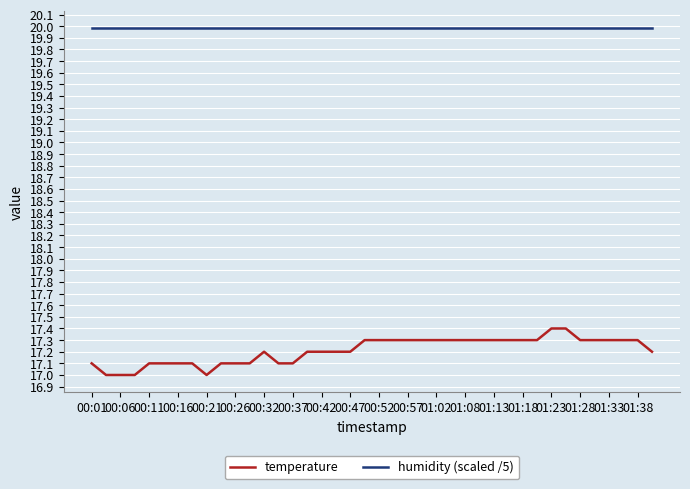

Which series has the largest range (max minus min)?

temperature